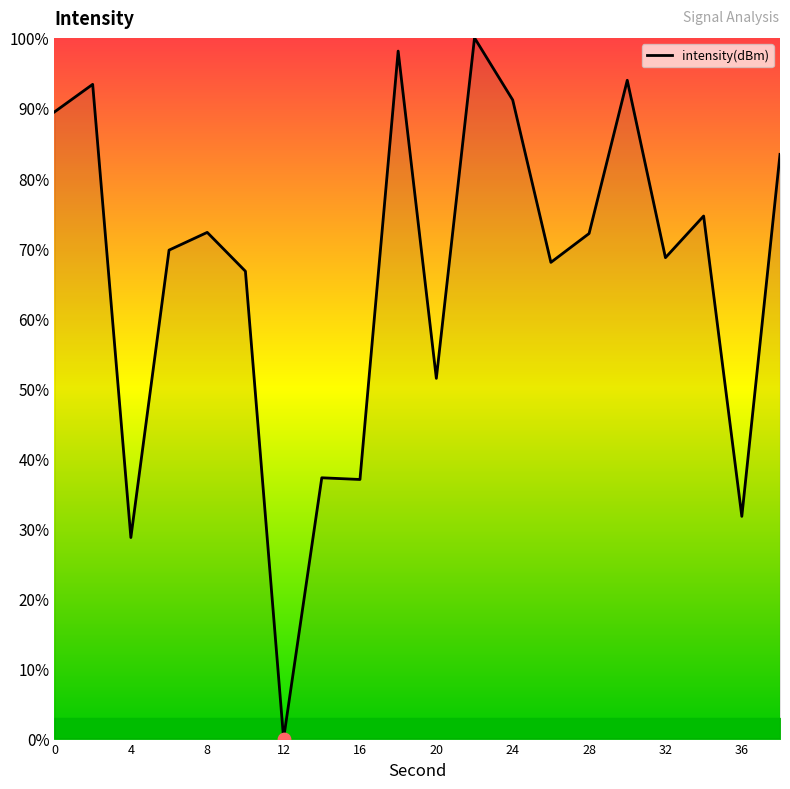

What is the greatest value displayed?

100.0